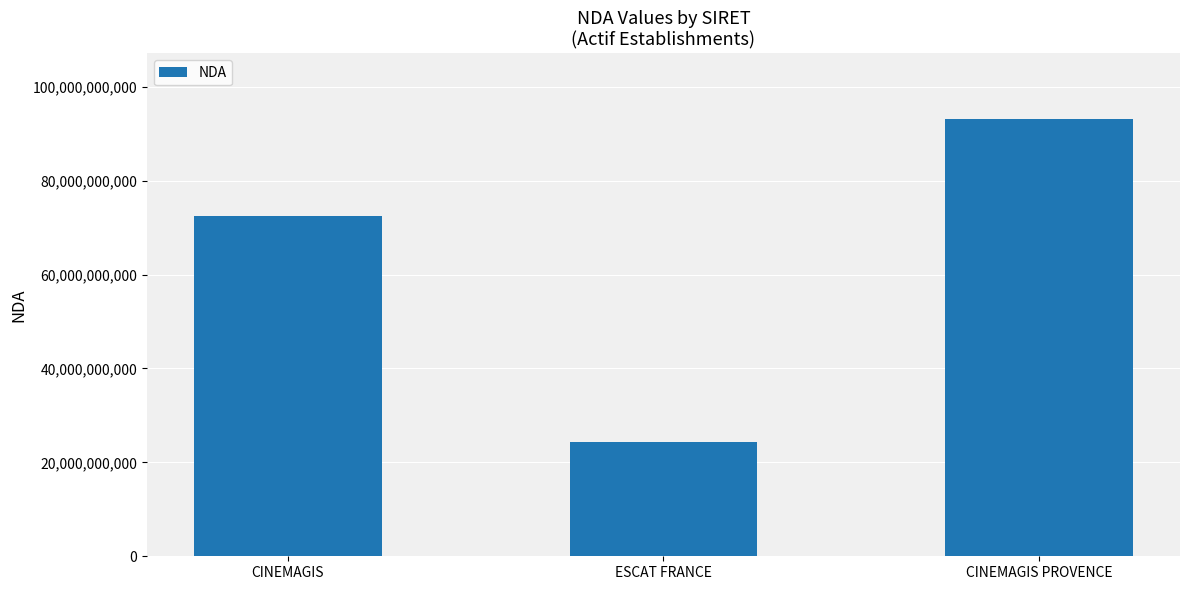

What is the ratio of the value at CINEMAGIS to the value at CINEMAGIS PROVENCE?

0.8